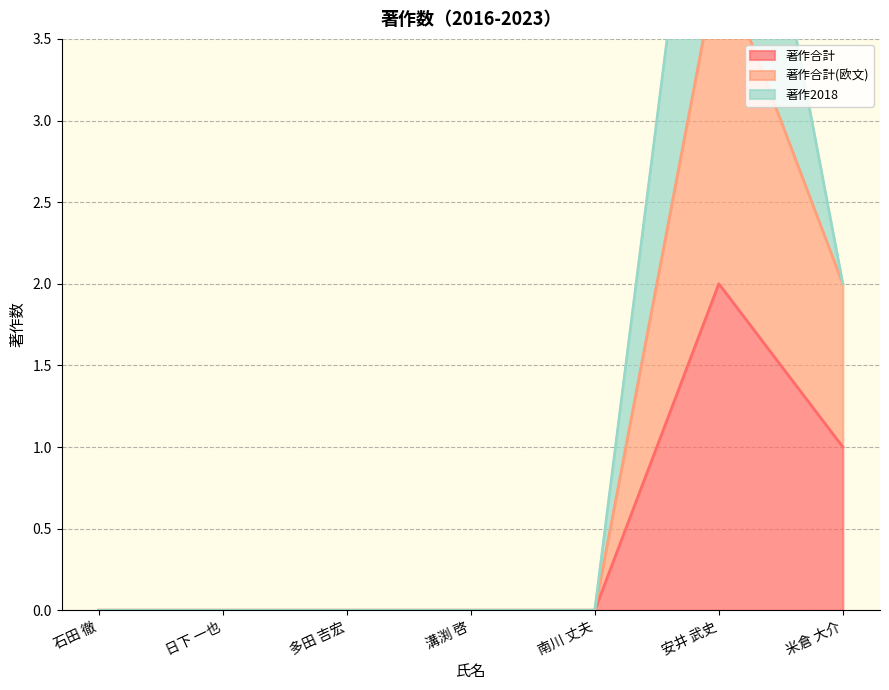

How many interior local peaks does the 著作合計(欧文) series have?

1